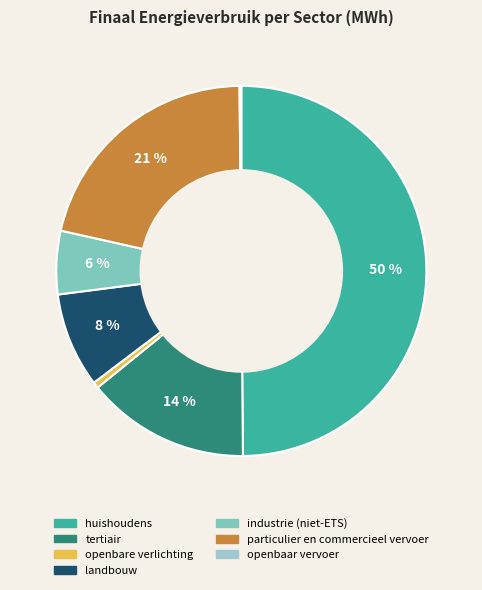

How many segments does this pie chart have?

7